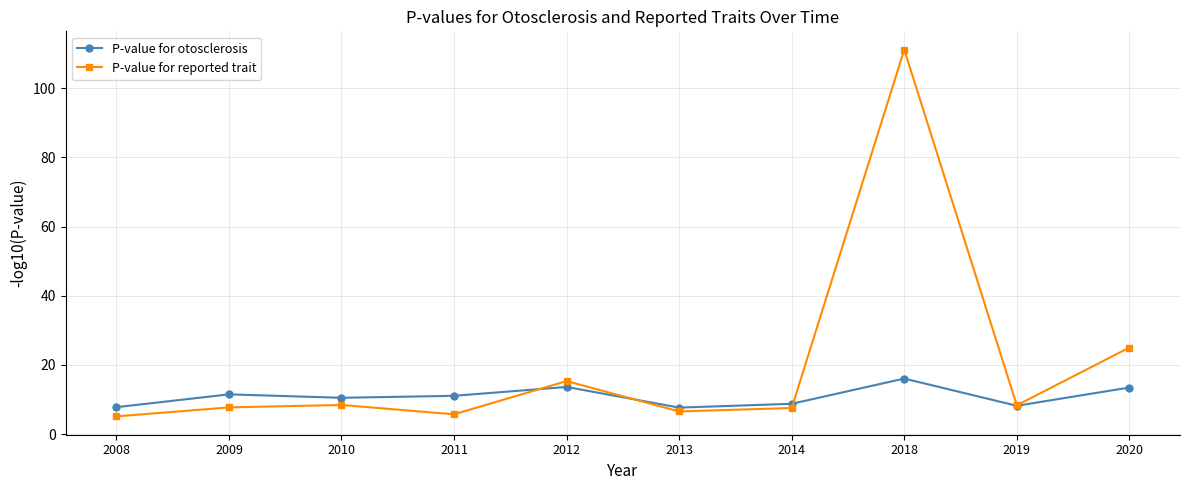

Which series has the largest range (max minus min)?

P-value for reported trait